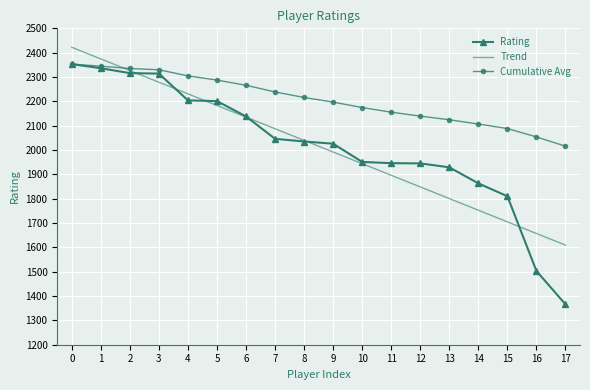

What is the difference between the Cumulative Avg values at 11 and 7?

83.0